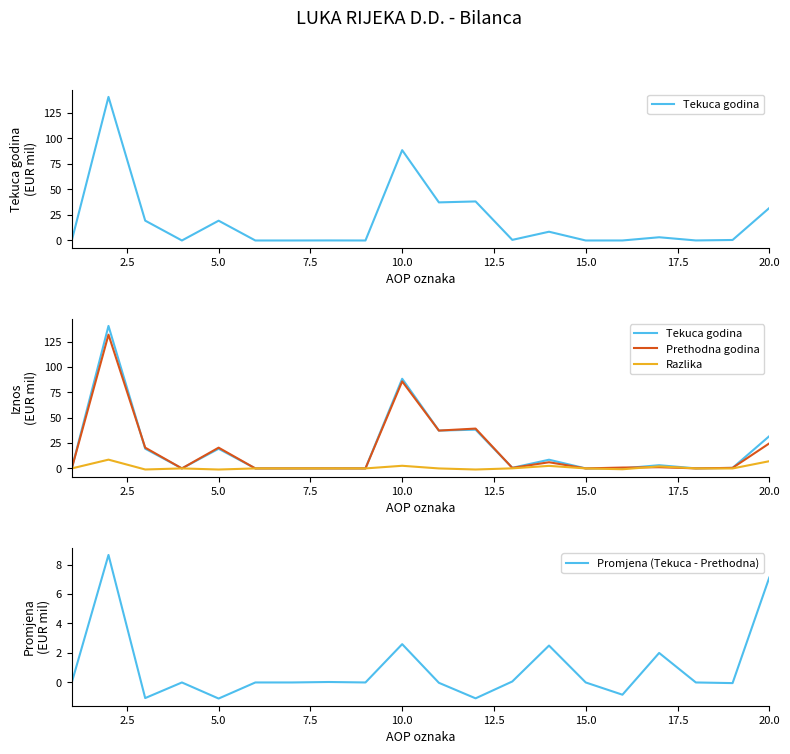

True or false: Prethodna godina has more than 0 points higher than both neighbors.

True